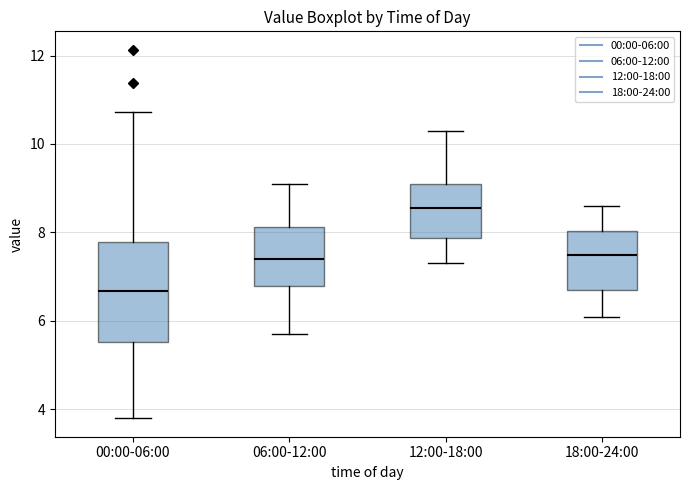

Comparing the boxes themselves (not the whiskers), which one is the tallest?

00:00-06:00